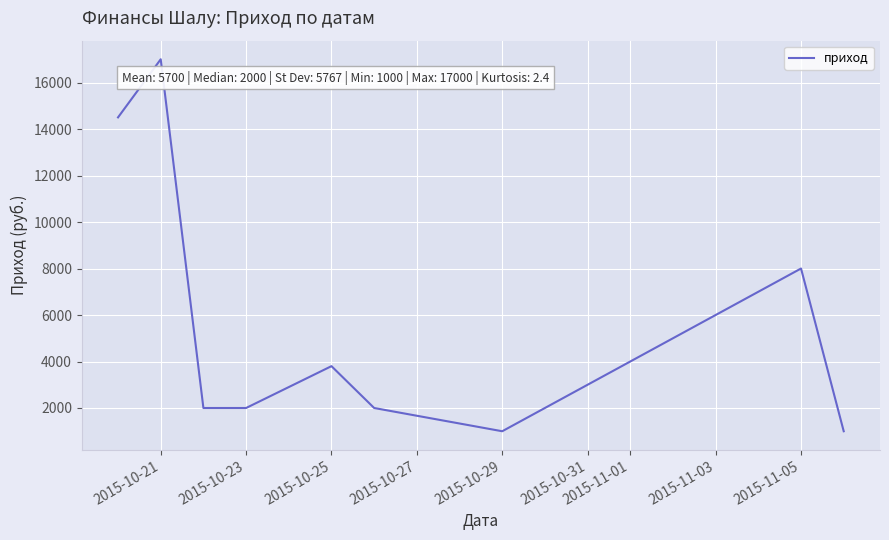

What is the greatest value displayed?

17000